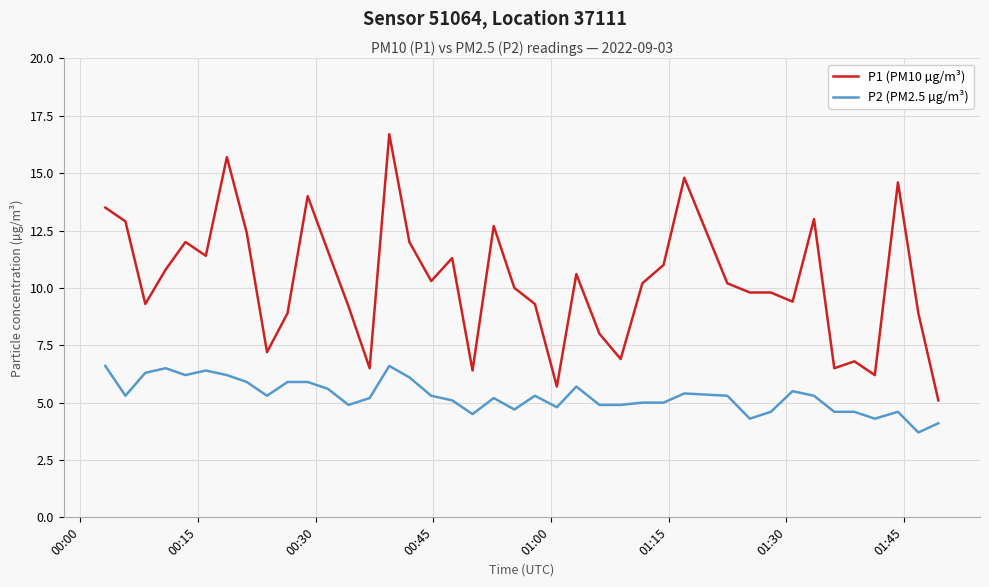

What is the difference between the maximum and minimum values in the P2 (PM2.5 µg/m³) series?

2.9